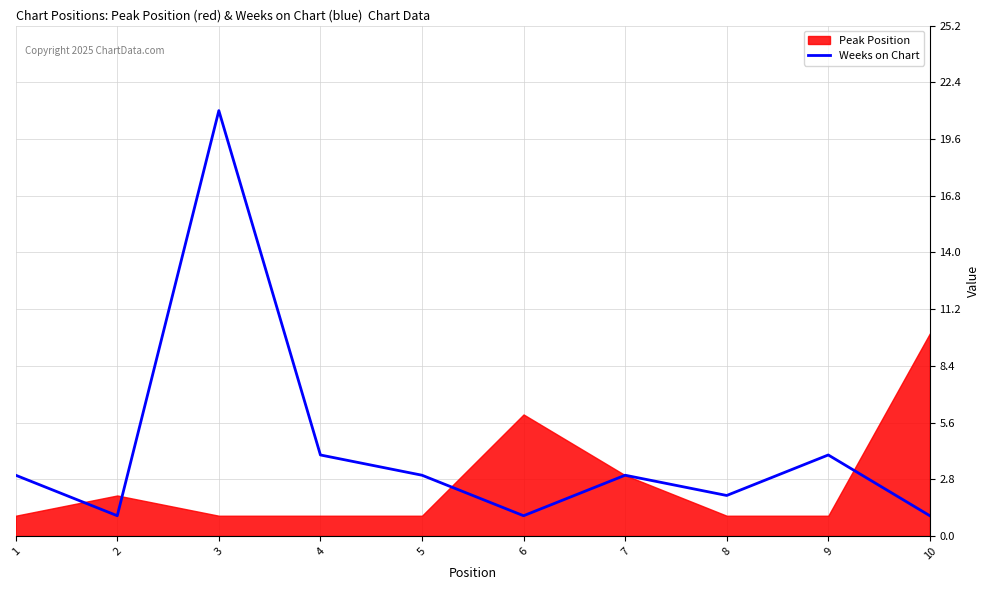

Count the number of values greater than 3.

3